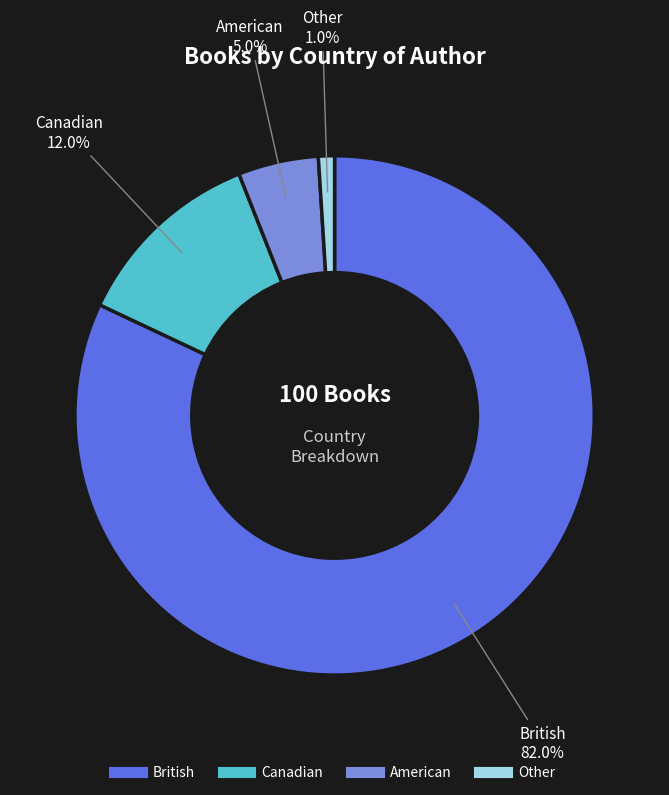

Is American the majority of the pie?

No